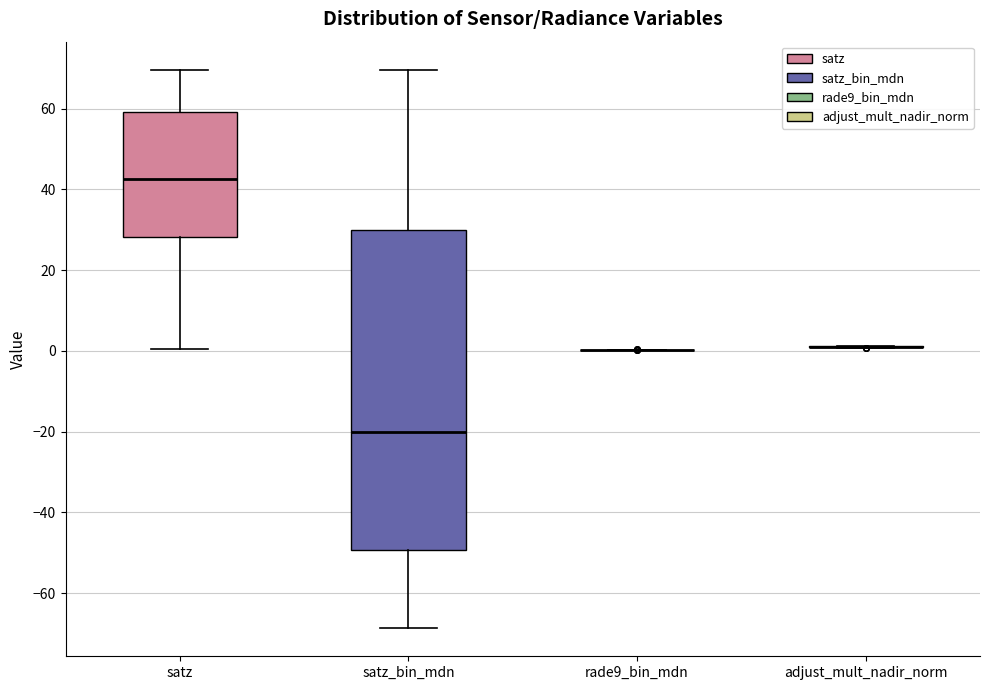

Reading left to right, read every box against the y-axis: the position of its median line, the range the box covers, and the ends of its whiskers. The values are not printed on the chart, so give them approximately, as read against the axis.

satz: median 42, box 28 to 60, whiskers 0 to 70
satz_bin_mdn: median -20, box -50 to 30, whiskers -68 to 70
rade9_bin_mdn: box collapsed to a line at 0, whiskers 0 to 0
adjust_mult_nadir_norm: box collapsed to a line at 2, whiskers 0 to 2